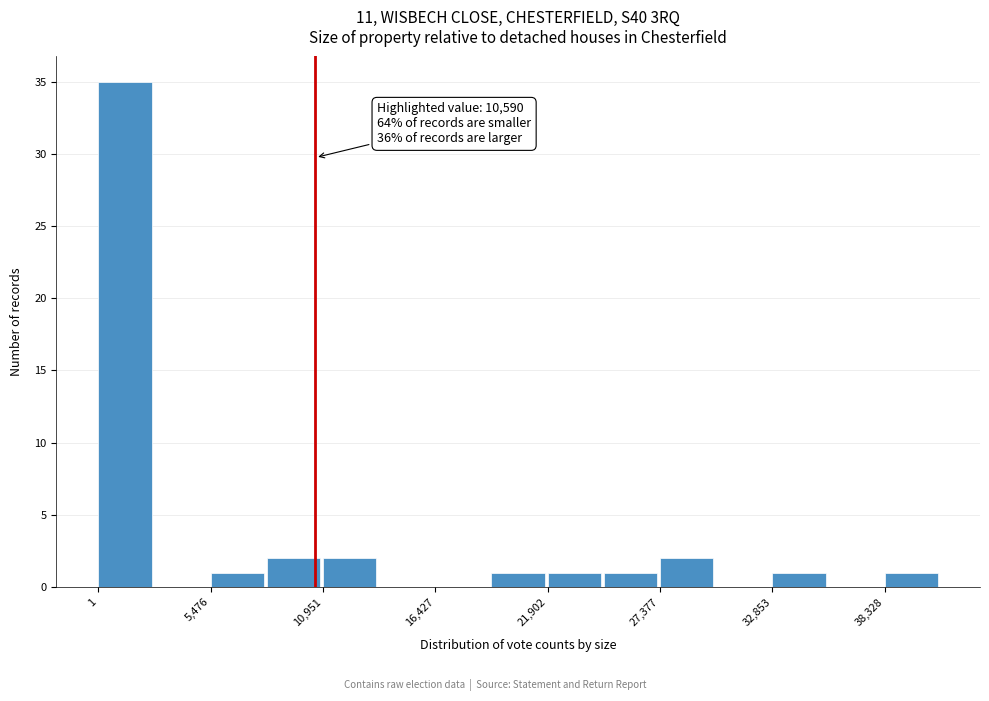

Around what value on the x-axis is the tallest bar? Give the approximate position of its centre, as read against the axis.

1000